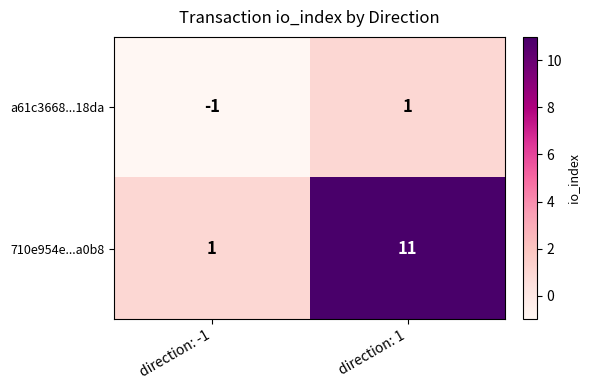

At which label does 710e954e...a0b8 reach its minimum?

direction: -1